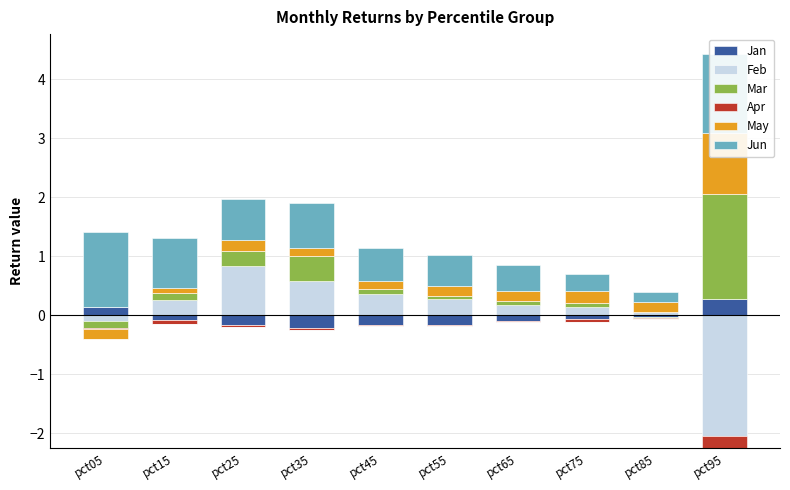

What value does the May series have at pct25?

0.2